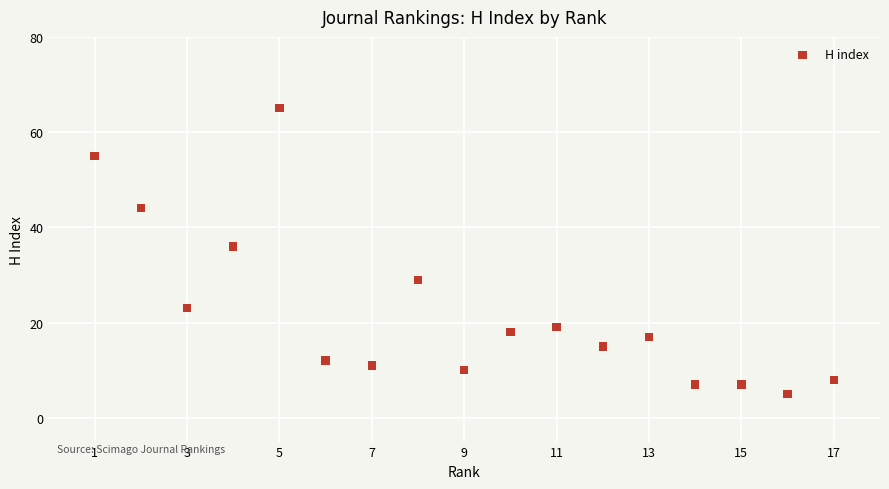

What is the range of X values (max minus min)?

16